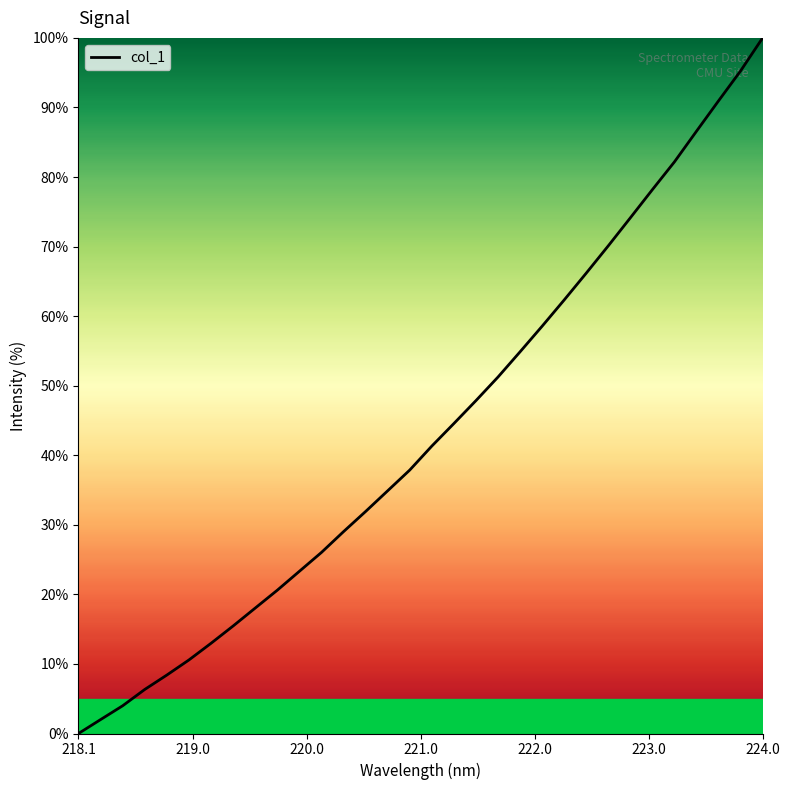

How many lines are shown in the chart?

1